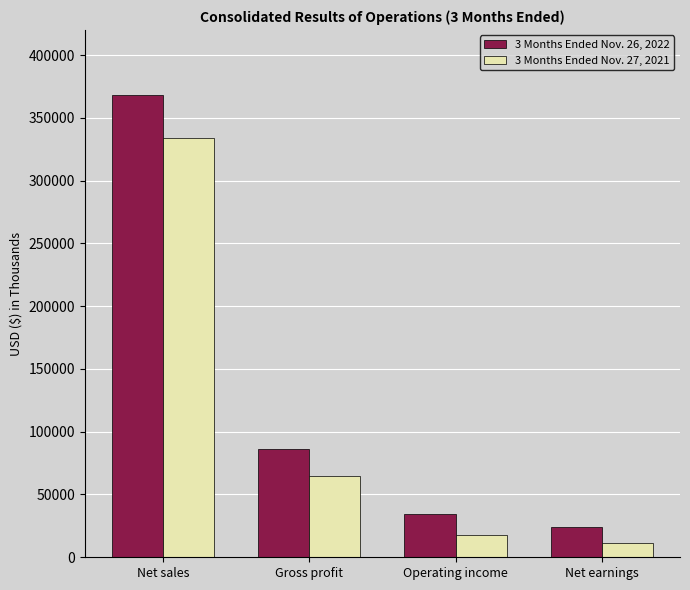

Count the number of data series in this chart.

2